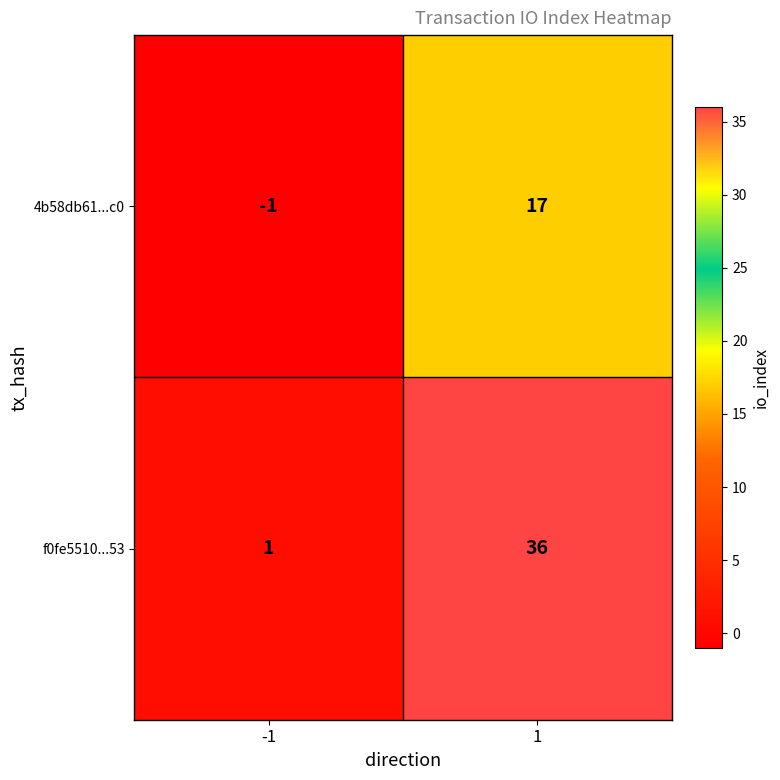

Rank the series at 1 from highest to lowest value.

f0fe5510...53, 4b58db61...c0